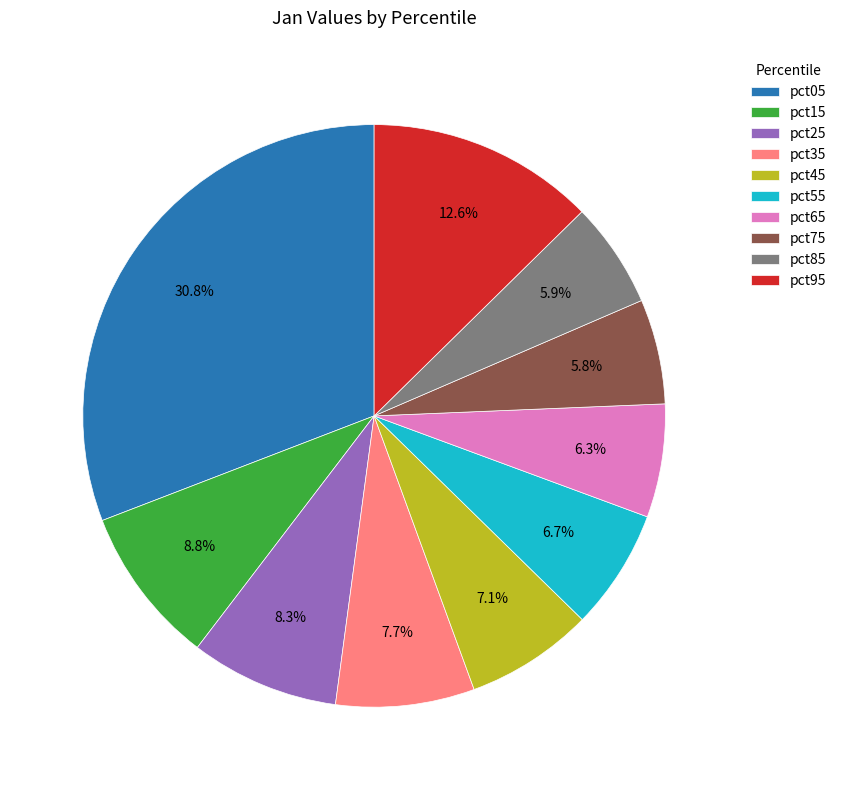

How many segments does this pie chart have?

10